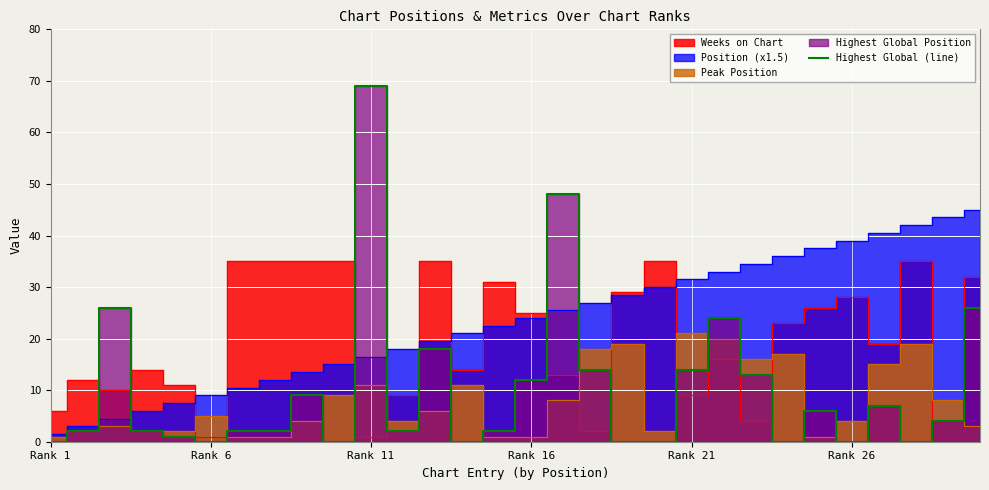

What is the maximum value for Highest Global (line)?

69